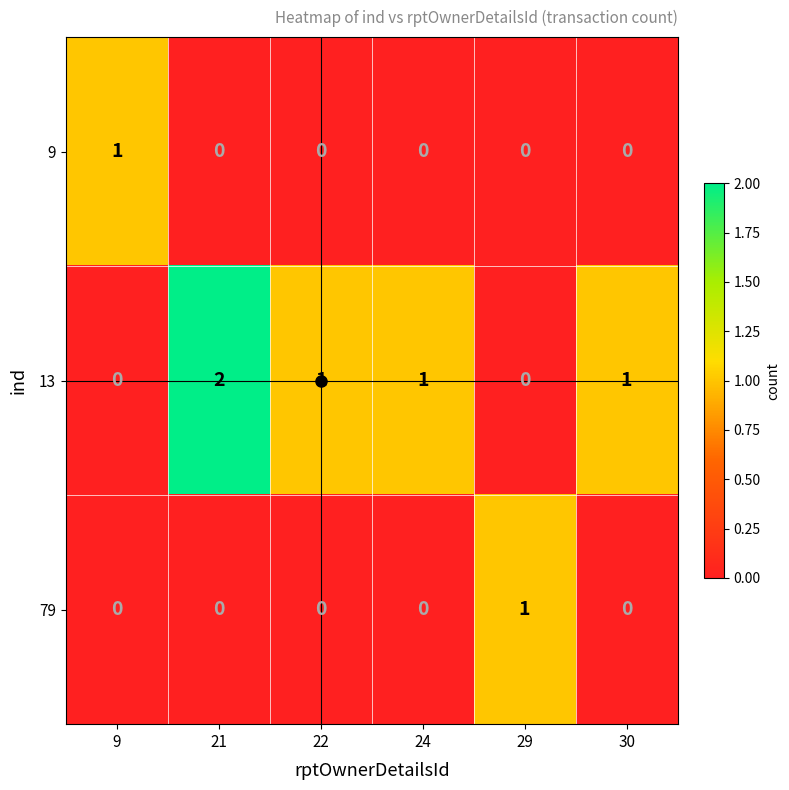

Count the 79 values in the range 0 to 1.

6